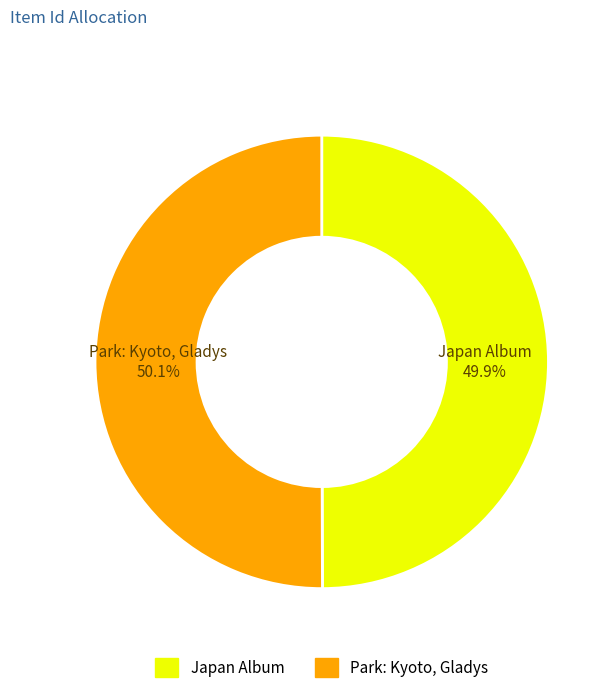

To the nearest percent, what is the combined percentage of Park: Kyoto, Gladys and Japan Album?

100%